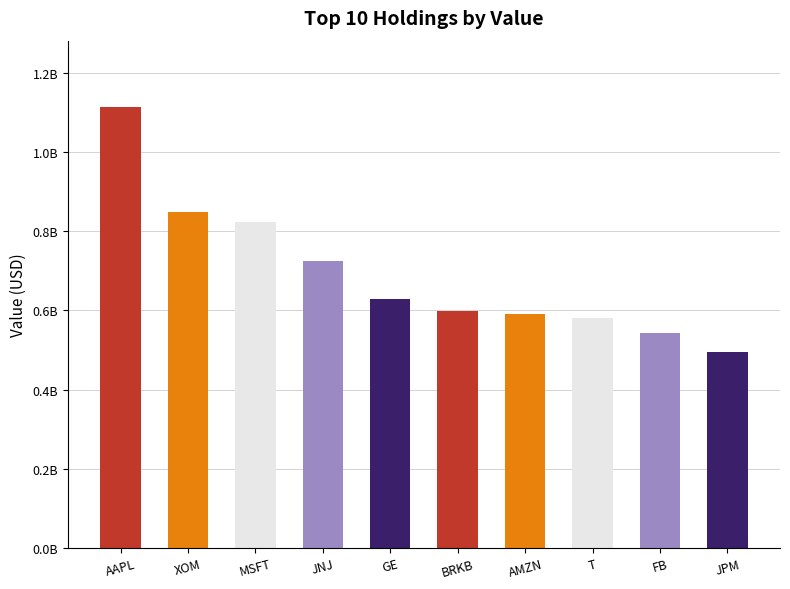

Does the chart contain stacked bars?

No